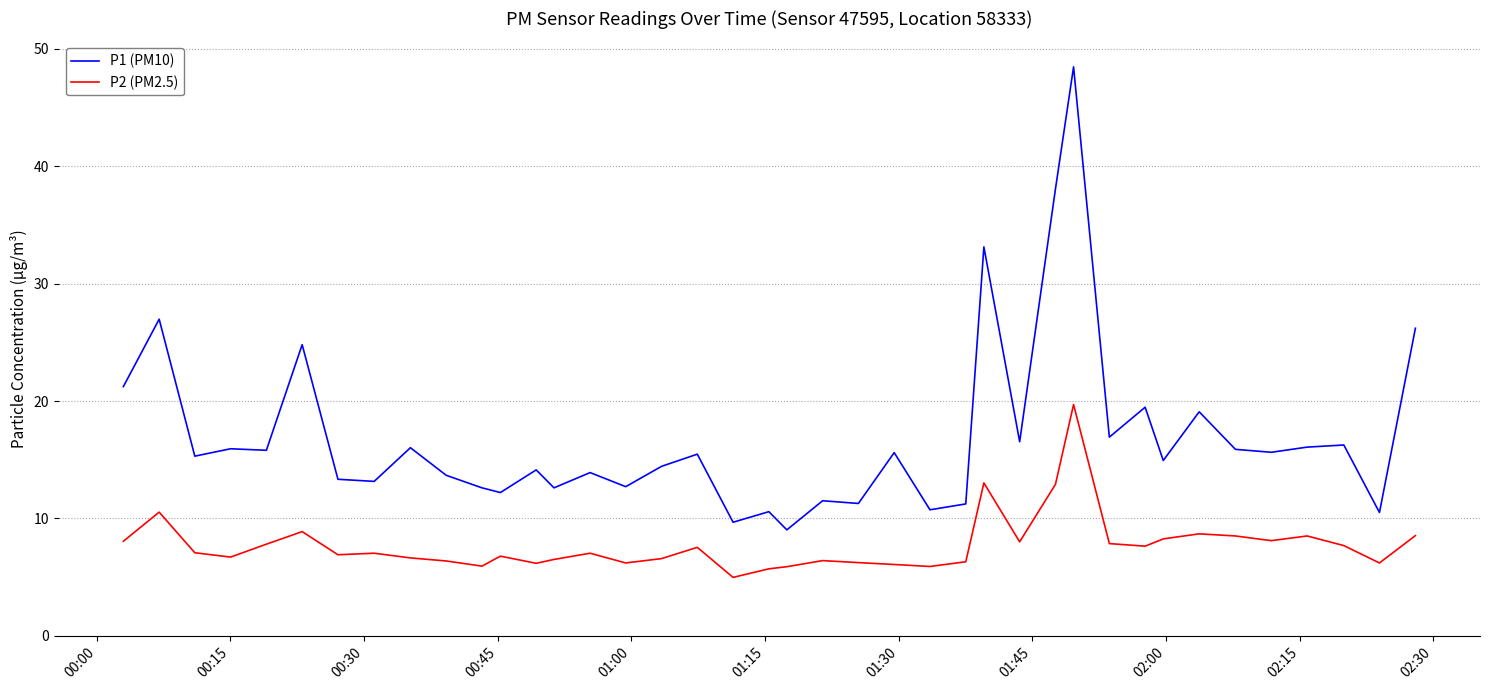

Which series has the largest total across all categories?

P1 (PM10)